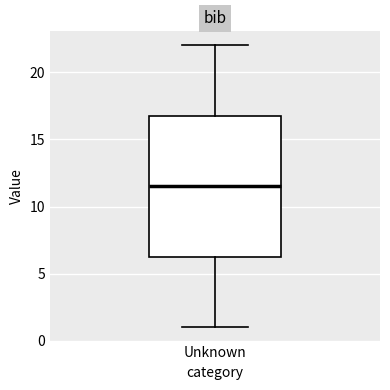

Read this box plot against the y-axis: the position of the median line, the range covered by the box, and the ends of both whiskers. The values are not printed on the chart, so give them approximately, as read against the axis.

median 11.5, box 6.5 to 17.0, whiskers 1.0 to 22.0